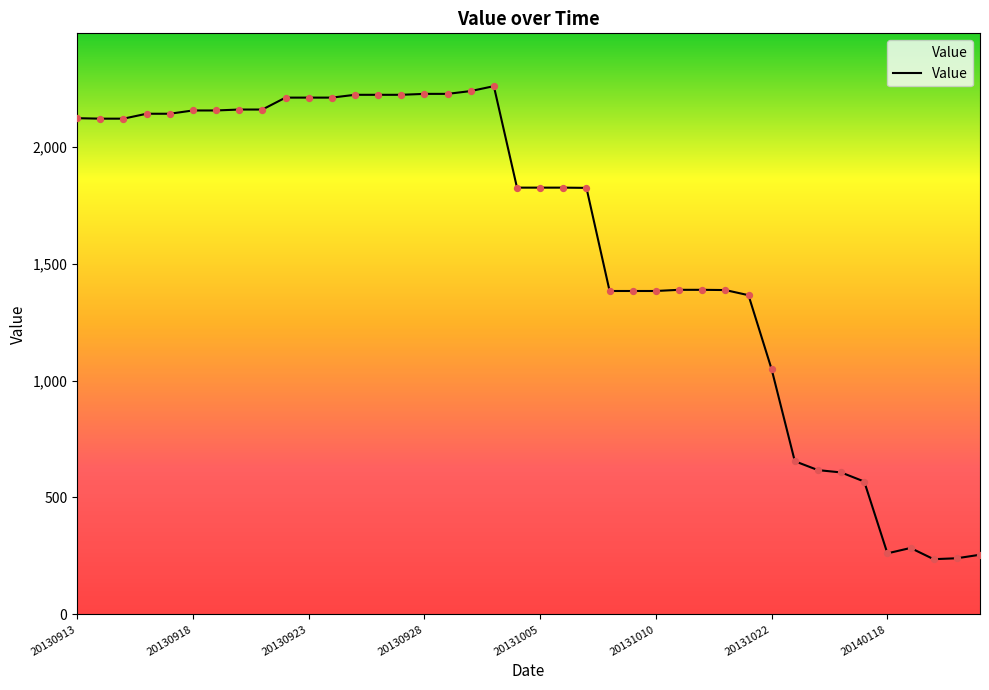

What is the difference between the maximum and minimum values?

2023